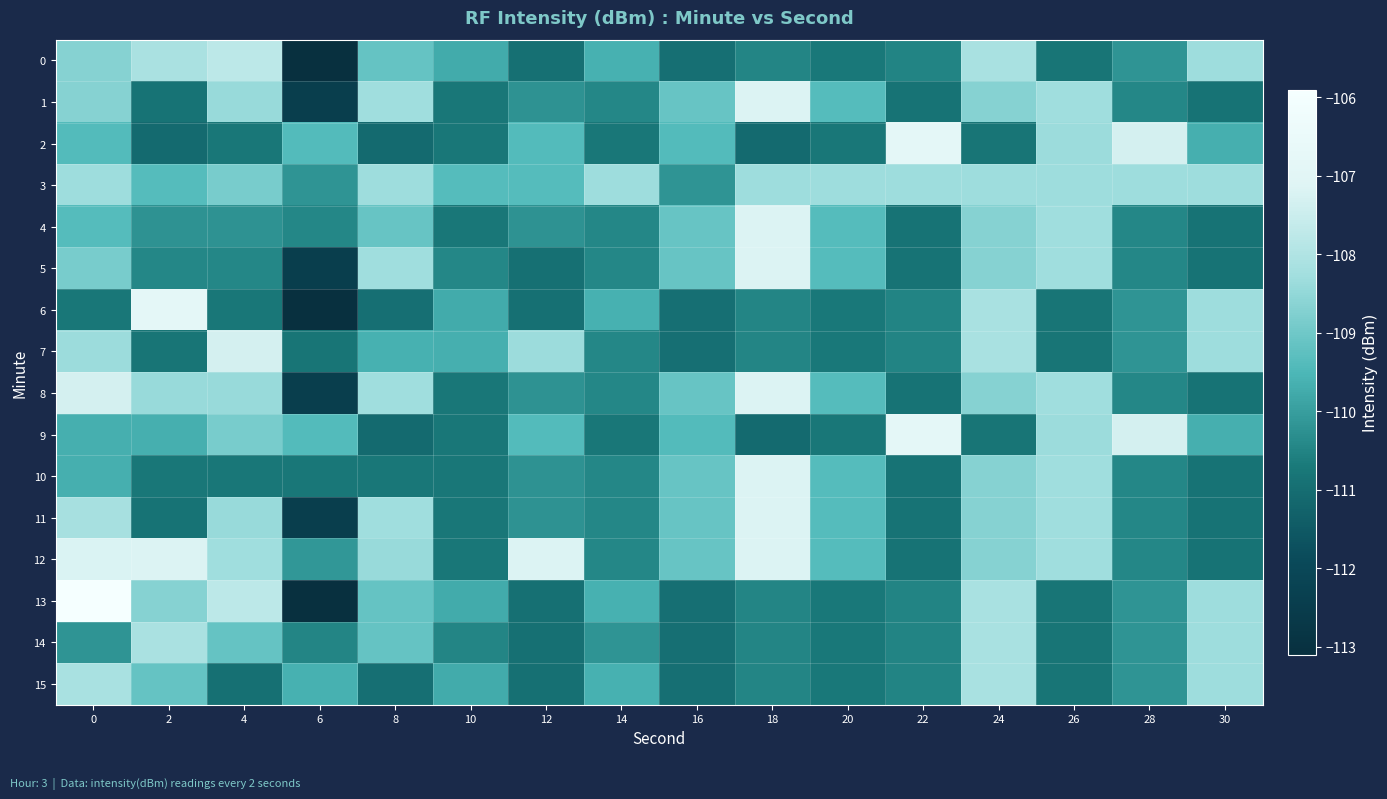

What is the spread (max minus min) of values at 10?

1.4